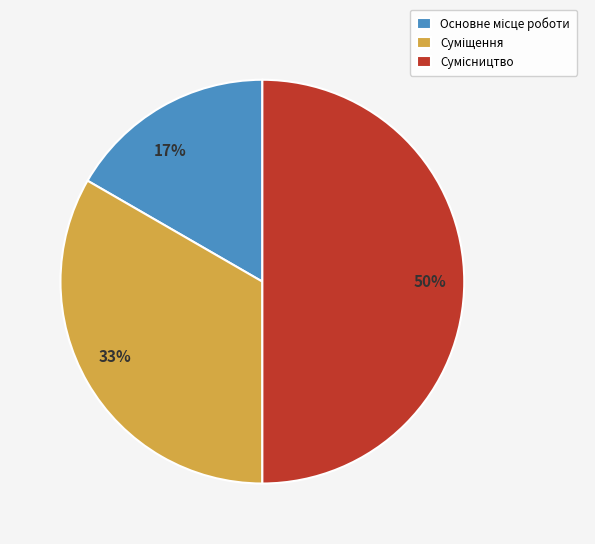

How many segments does this pie chart have?

3